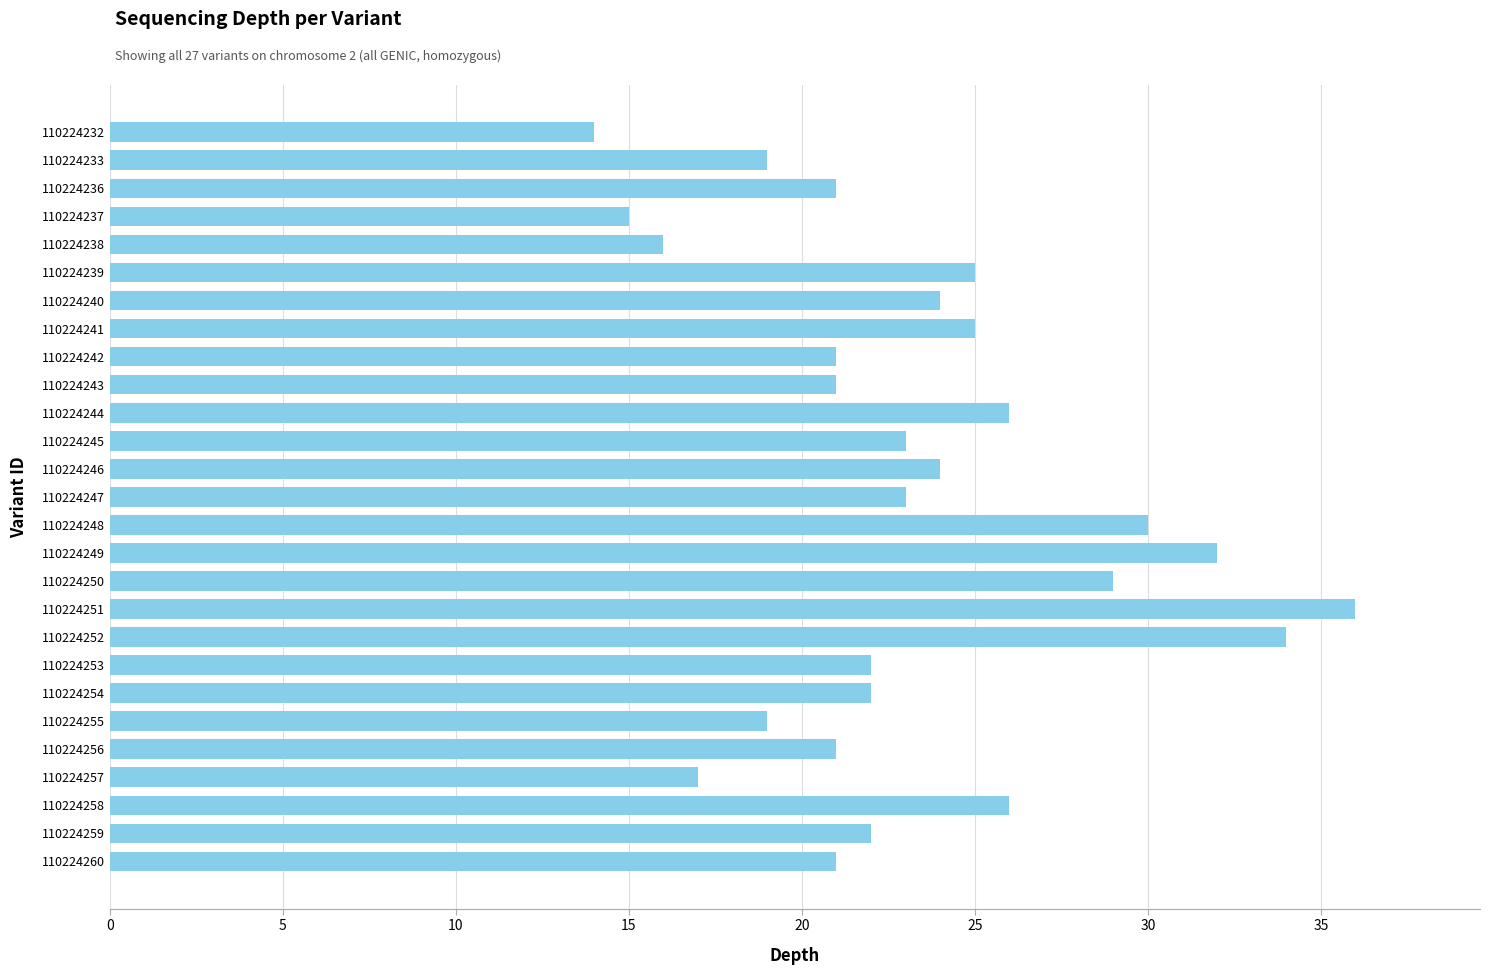

What is the value of the 9th bar from the top?

21